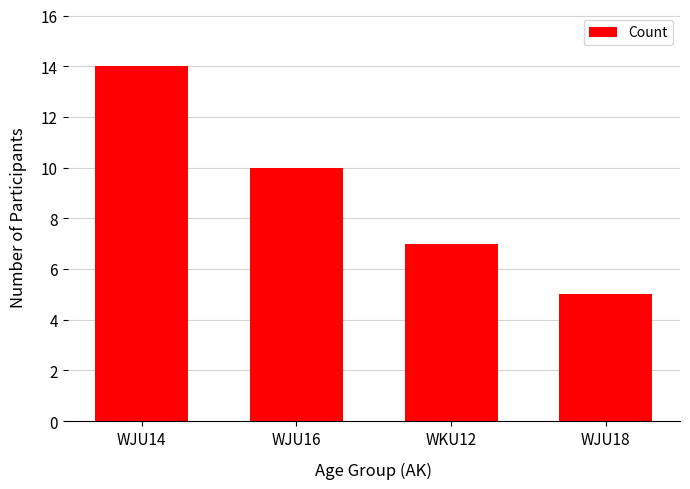

What is the difference between the maximum and second lowest values?

7